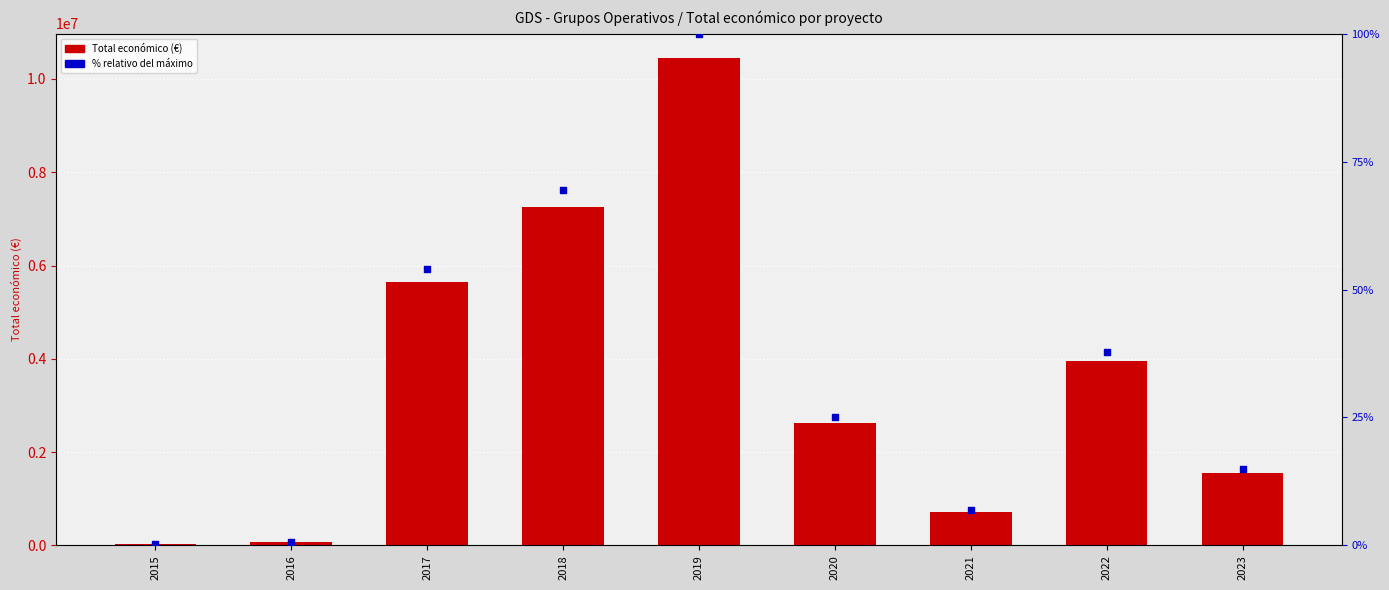

Which series contains the highest Y value?

Total económico (€)